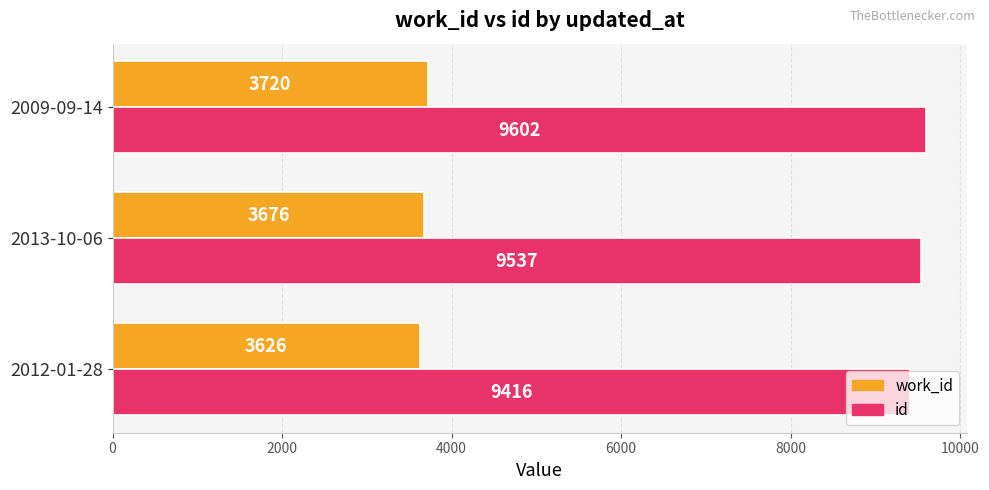

What is the difference between the maximum and minimum values in the id series?

186